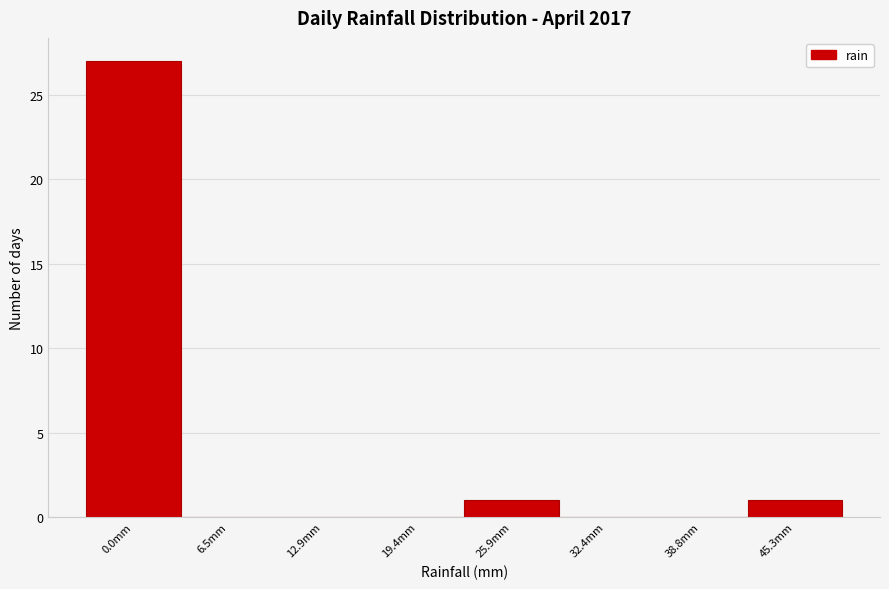

What is the change in value from 0.0mm to 32.4mm?

-27